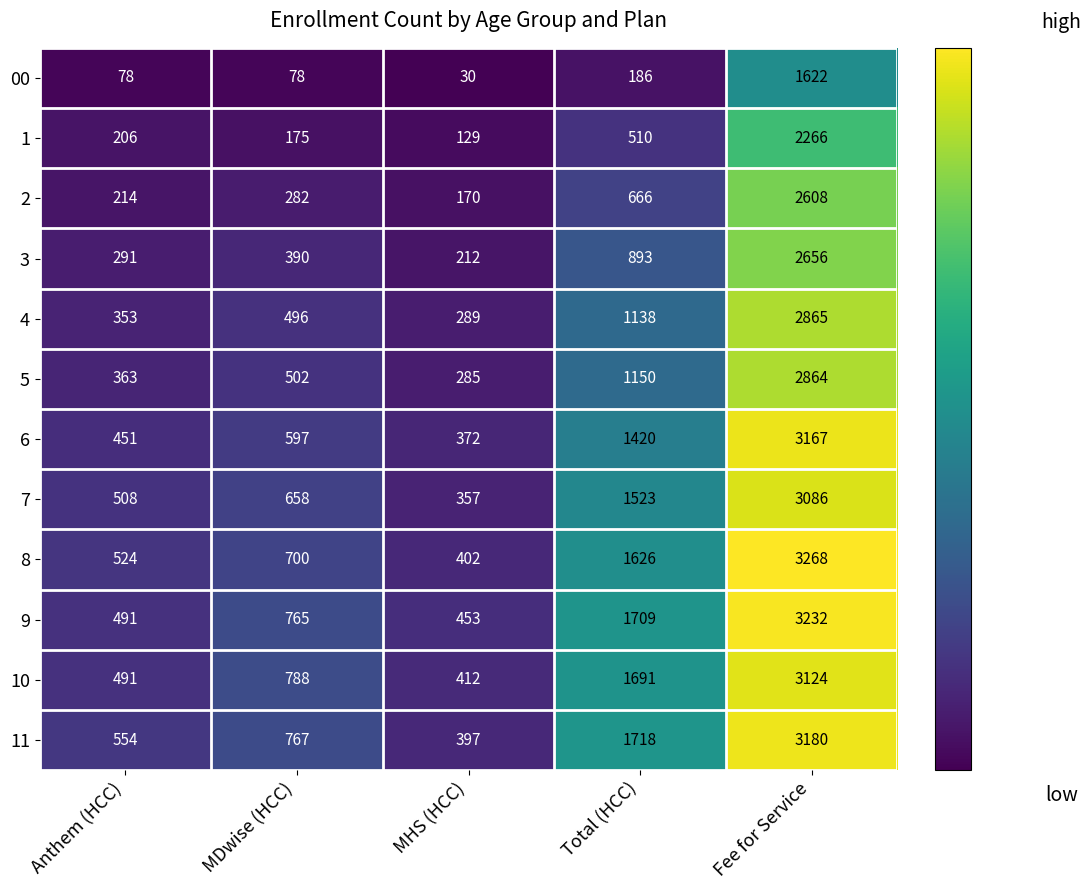

What value does the 6 series have at Fee for Service?

3167